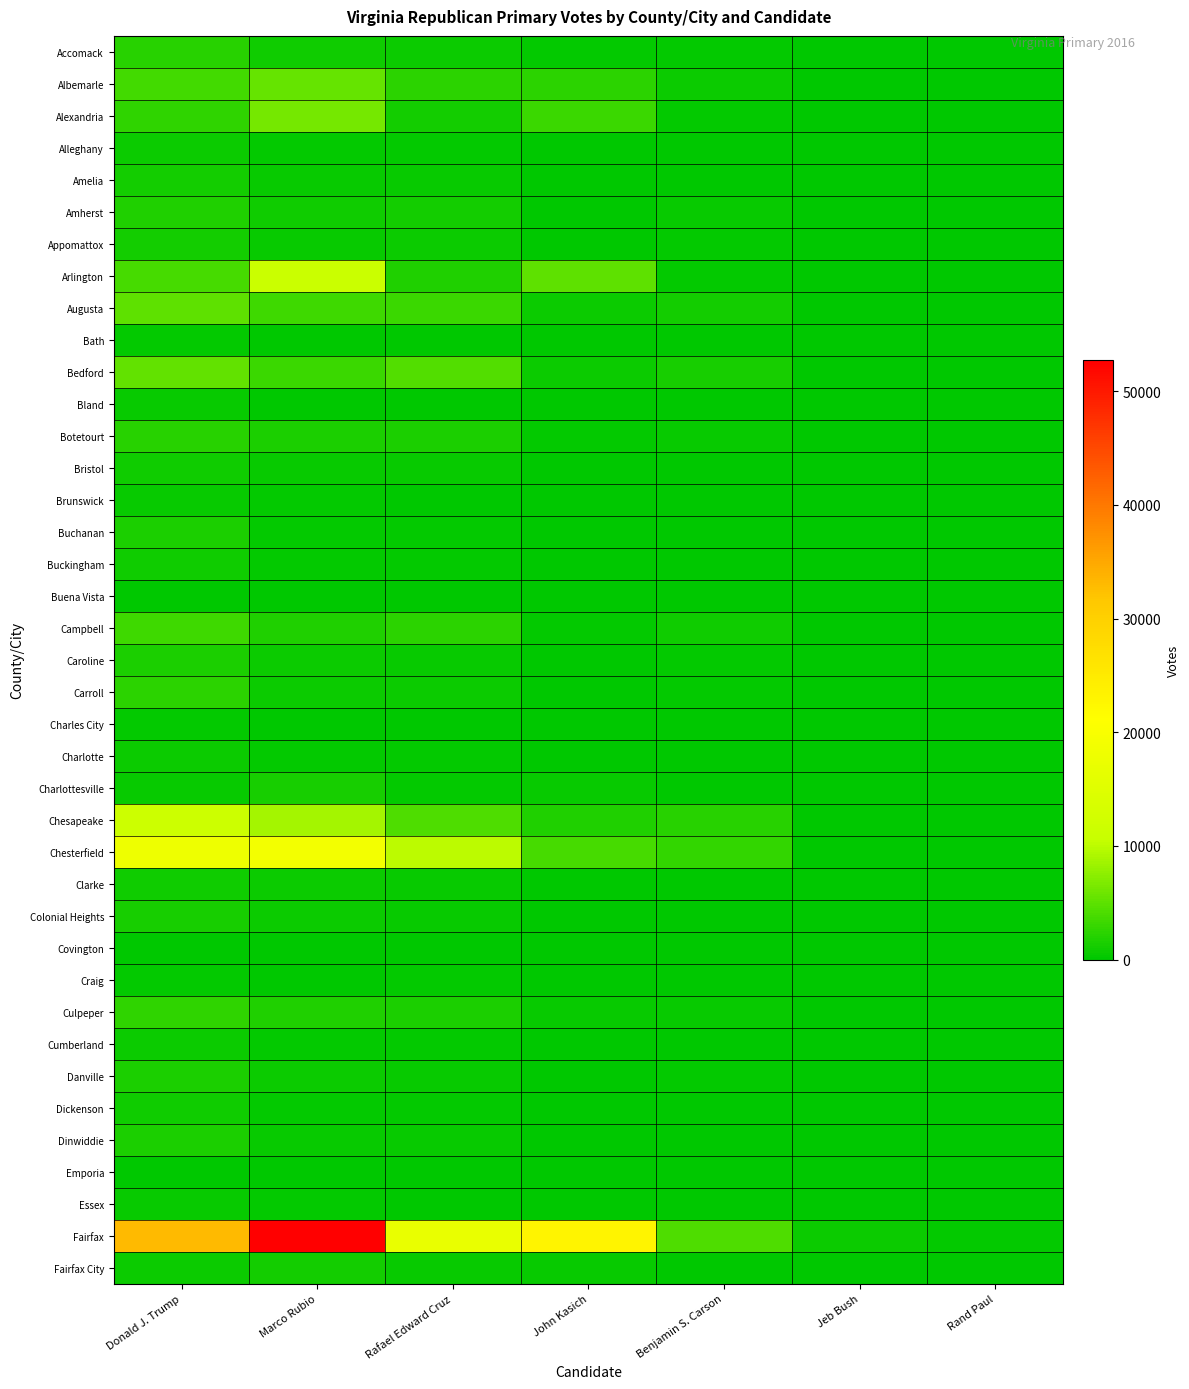

Reading left to right, list all the values displayed in this chart.

Accomack: Donald J. Trump=2068	Marco Rubio=907	Rafael Edward Cruz=685	John Kasich=210	Benjamin S. Carson=411	Jeb Bush=4	Rand Paul=12
Albemarle: Donald J. Trump=3664	Marco Rubio=5522	Rafael Edward Cruz=2422	John Kasich=2306	Benjamin S. Carson=665	Jeb Bush=61	Rand Paul=48
Alexandria: Donald J. Trump=2558	Marco Rubio=6366	Rafael Edward Cruz=1037	John Kasich=3159	Benjamin S. Carson=272	Jeb Bush=90	Rand Paul=36
Alleghany: Donald J. Trump=742	Marco Rubio=379	Rafael Edward Cruz=244	John Kasich=68	Benjamin S. Carson=131	Jeb Bush=4	Rand Paul=4
Amelia: Donald J. Trump=1055	Marco Rubio=456	Rafael Edward Cruz=470	John Kasich=56	Benjamin S. Carson=142	Jeb Bush=4	Rand Paul=2
Amherst: Donald J. Trump=1777	Marco Rubio=875	Rafael Edward Cruz=1209	John Kasich=152	Benjamin S. Carson=428	Jeb Bush=10	Rand Paul=7
Appomattox: Donald J. Trump=1033	Marco Rubio=436	Rafael Edward Cruz=625	John Kasich=82	Benjamin S. Carson=207	Jeb Bush=6	Rand Paul=12
Arlington: Donald J. Trump=3721	Marco Rubio=10970	Rafael Edward Cruz=1747	John Kasich=5033	Benjamin S. Carson=387	Jeb Bush=121	Rand Paul=80
Augusta: Donald J. Trump=5117	Marco Rubio=3407	Rafael Edward Cruz=3159	John Kasich=807	Benjamin S. Carson=1080	Jeb Bush=42	Rand Paul=28
Bath: Donald J. Trump=296	Marco Rubio=147	Rafael Edward Cruz=69	John Kasich=35	Benjamin S. Carson=51	Jeb Bush=1	Rand Paul=3
Bedford: Donald J. Trump=5330	Marco Rubio=3232	Rafael Edward Cruz=4471	John Kasich=820	Benjamin S. Carson=1272	Jeb Bush=31	Rand Paul=24
Bland: Donald J. Trump=584	Marco Rubio=183	Rafael Edward Cruz=170	John Kasich=45	Benjamin S. Carson=73	Jeb Bush=3	Rand Paul=1
Botetourt: Donald J. Trump=2185	Marco Rubio=1519	Rafael Edward Cruz=1620	John Kasich=322	Benjamin S. Carson=440	Jeb Bush=13	Rand Paul=15
Bristol: Donald J. Trump=988	Marco Rubio=458	Rafael Edward Cruz=542	John Kasich=86	Benjamin S. Carson=151	Jeb Bush=1	Rand Paul=3
Brunswick: Donald J. Trump=561	Marco Rubio=283	Rafael Edward Cruz=133	John Kasich=54	Benjamin S. Carson=92	Jeb Bush=4	Rand Paul=2
Buchanan: Donald J. Trump=1588	Marco Rubio=313	Rafael Edward Cruz=266	John Kasich=47	Benjamin S. Carson=55	Jeb Bush=4	Rand Paul=2
Buckingham: Donald J. Trump=871	Marco Rubio=368	Rafael Edward Cruz=292	John Kasich=50	Benjamin S. Carson=125	Jeb Bush=8	Rand Paul=4
Buena Vista: Donald J. Trump=195	Marco Rubio=180	Rafael Edward Cruz=109	John Kasich=39	Benjamin S. Carson=70	Jeb Bush=3	Rand Paul=2
Campbell: Donald J. Trump=3399	Marco Rubio=1796	Rafael Edward Cruz=2468	John Kasich=333	Benjamin S. Carson=888	Jeb Bush=17	Rand Paul=32
Caroline: Donald J. Trump=1446	Marco Rubio=747	Rafael Edward Cruz=580	John Kasich=148	Benjamin S. Carson=274	Jeb Bush=11	Rand Paul=11
Carroll: Donald J. Trump=2412	Marco Rubio=731	Rafael Edward Cruz=816	John Kasich=169	Benjamin S. Carson=340	Jeb Bush=11	Rand Paul=8
Charles City: Donald J. Trump=252	Marco Rubio=145	Rafael Edward Cruz=187	John Kasich=28	Benjamin S. Carson=49	Jeb Bush=1	Rand Paul=2
Charlotte: Donald J. Trump=798	Marco Rubio=290	Rafael Edward Cruz=217	John Kasich=49	Benjamin S. Carson=107	Jeb Bush=10	Rand Paul=1
Charlottesville: Donald J. Trump=489	Marco Rubio=1349	Rafael Edward Cruz=322	John Kasich=526	Benjamin S. Carson=104	Jeb Bush=21	Rand Paul=15
Chesapeake: Donald J. Trump=11425	Marco Rubio=8854	Rafael Edward Cruz=4286	John Kasich=1737	Benjamin S. Carson=2182	Jeb Bush=72	Rand Paul=80
Chesterfield: Donald J. Trump=18055	Marco Rubio=18869	Rafael Edward Cruz=9953	John Kasich=3792	Benjamin S. Carson=2784	Jeb Bush=147	Rand Paul=139
Clarke: Donald J. Trump=836	Marco Rubio=746	Rafael Edward Cruz=542	John Kasich=196	Benjamin S. Carson=176	Jeb Bush=11	Rand Paul=10
Colonial Heights: Donald J. Trump=1417	Marco Rubio=756	Rafael Edward Cruz=433	John Kasich=97	Benjamin S. Carson=162	Jeb Bush=8	Rand Paul=13
Covington: Donald J. Trump=203	Marco Rubio=100	Rafael Edward Cruz=67	John Kasich=27	Benjamin S. Carson=32	Jeb Bush=2	Rand Paul=1
Craig: Donald J. Trump=403	Marco Rubio=137	Rafael Edward Cruz=243	John Kasich=18	Benjamin S. Carson=45	Jeb Bush=2	Rand Paul=5
Culpeper: Donald J. Trump=2620	Marco Rubio=1707	Rafael Edward Cruz=1614	John Kasich=442	Benjamin S. Carson=496	Jeb Bush=21	Rand Paul=22
Cumberland: Donald J. Trump=660	Marco Rubio=327	Rafael Edward Cruz=276	John Kasich=31	Benjamin S. Carson=90	Jeb Bush=0	Rand Paul=3
Danville: Donald J. Trump=1453	Marco Rubio=727	Rafael Edward Cruz=601	John Kasich=188	Benjamin S. Carson=274	Jeb Bush=13	Rand Paul=8
Dickenson: Donald J. Trump=911	Marco Rubio=233	Rafael Edward Cruz=218	John Kasich=33	Benjamin S. Carson=98	Jeb Bush=4	Rand Paul=1
Dinwiddie: Donald J. Trump=1457	Marco Rubio=575	Rafael Edward Cruz=459	John Kasich=102	Benjamin S. Carson=182	Jeb Bush=10	Rand Paul=2
Emporia: Donald J. Trump=180	Marco Rubio=104	Rafael Edward Cruz=39	John Kasich=18	Benjamin S. Carson=35	Jeb Bush=5	Rand Paul=0
Essex: Donald J. Trump=446	Marco Rubio=409	Rafael Edward Cruz=142	John Kasich=63	Benjamin S. Carson=91	Jeb Bush=4	Rand Paul=2
Fairfax: Donald J. Trump=33079	Marco Rubio=52732	Rafael Edward Cruz=17058	John Kasich=23156	Benjamin S. Carson=4147	Jeb Bush=655	Rand Paul=370
Fairfax City: Donald J. Trump=762	Marco Rubio=1124	Rafael Edward Cruz=484	John Kasich=520	Benjamin S. Carson=98	Jeb Bush=12	Rand Paul=12